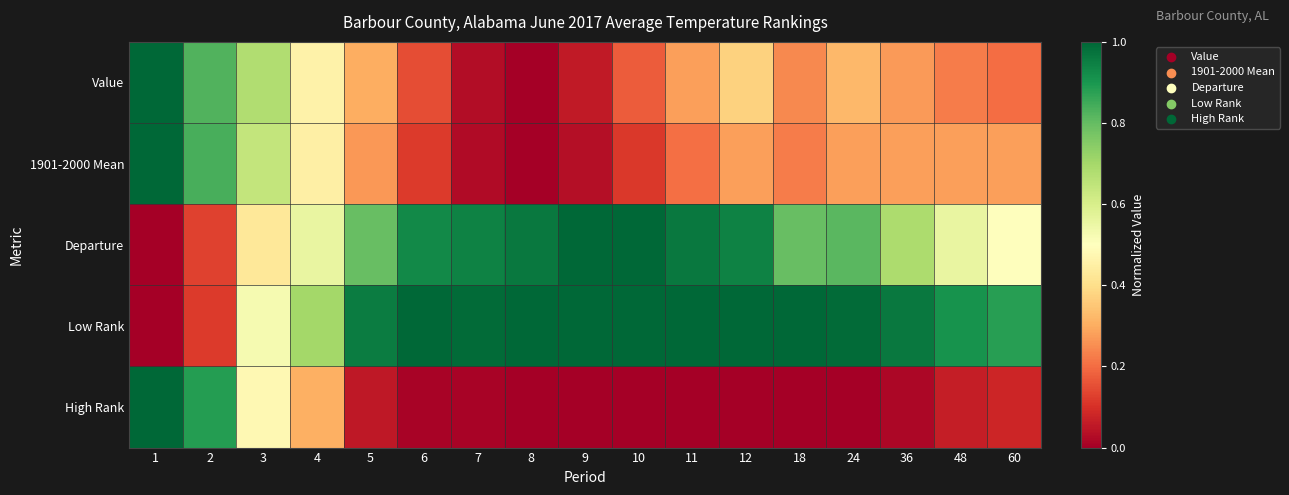

Which series changed the most between 2 and 48?

High Rank